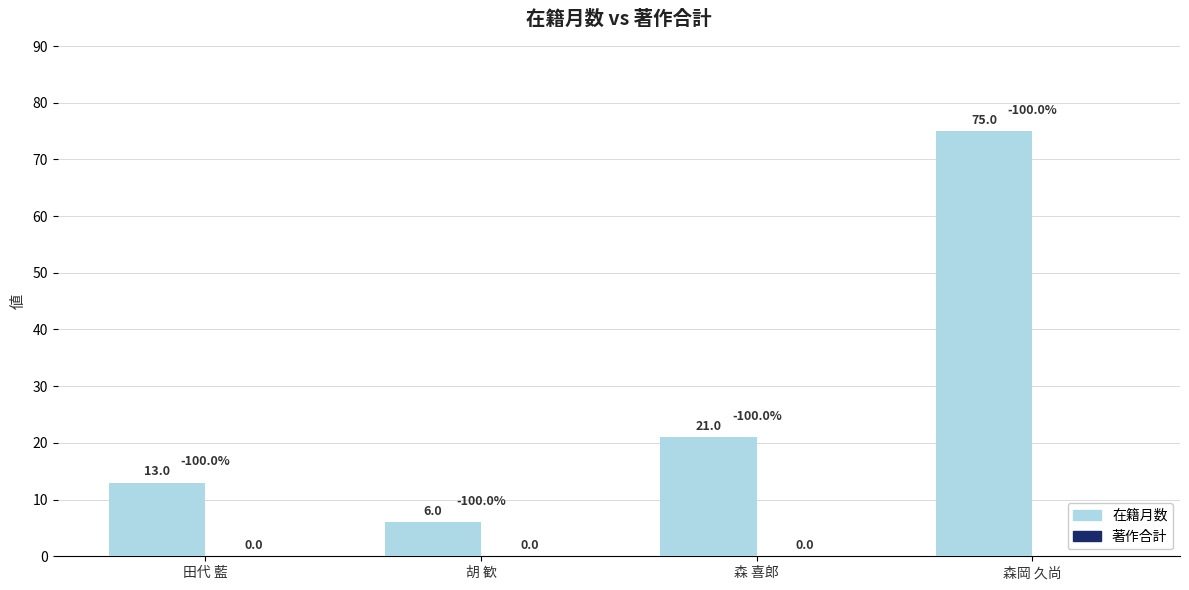

Does the chart contain any negative values?

No